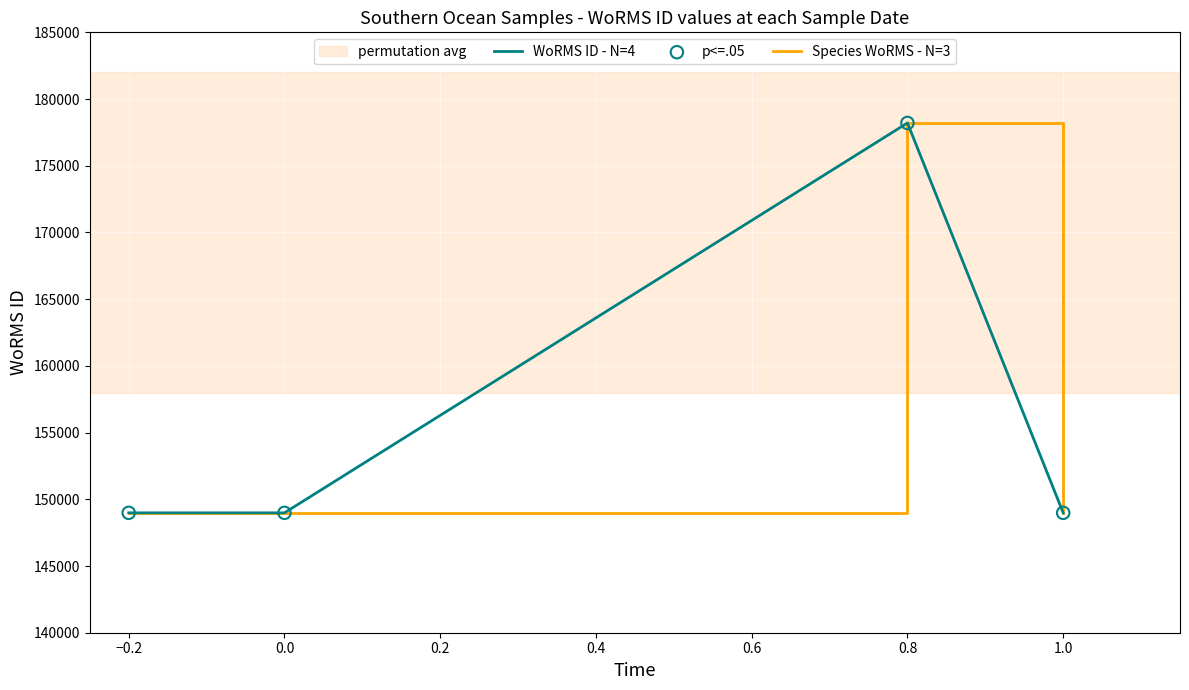

Which series has the widest spread of Y values?

WoRMS ID - N=4